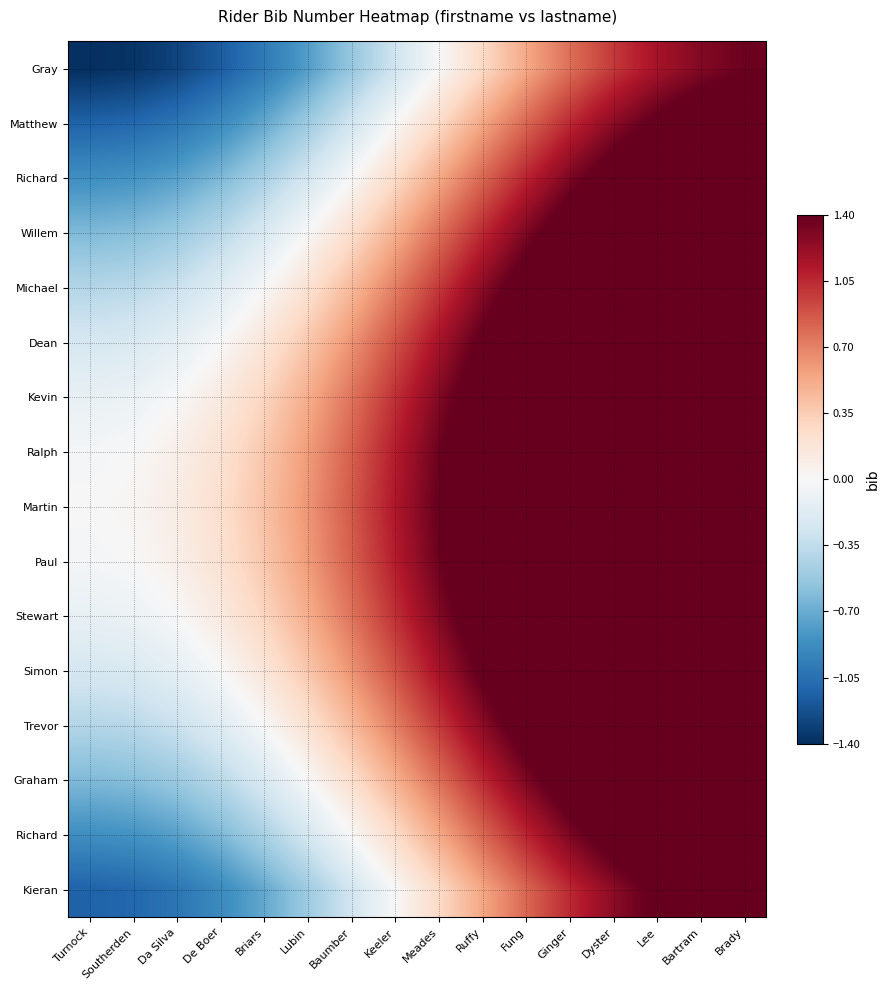

Count the number of data series in this chart.

16